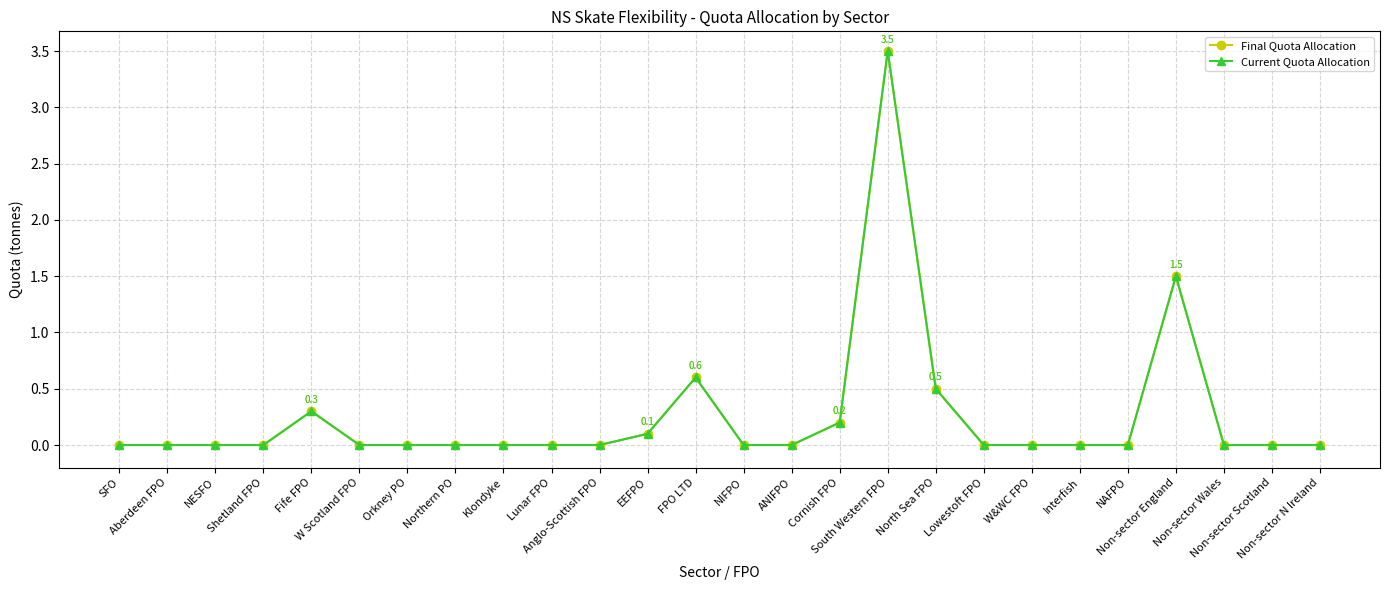

At which category is the sum across all series the highest?

South Western FPO